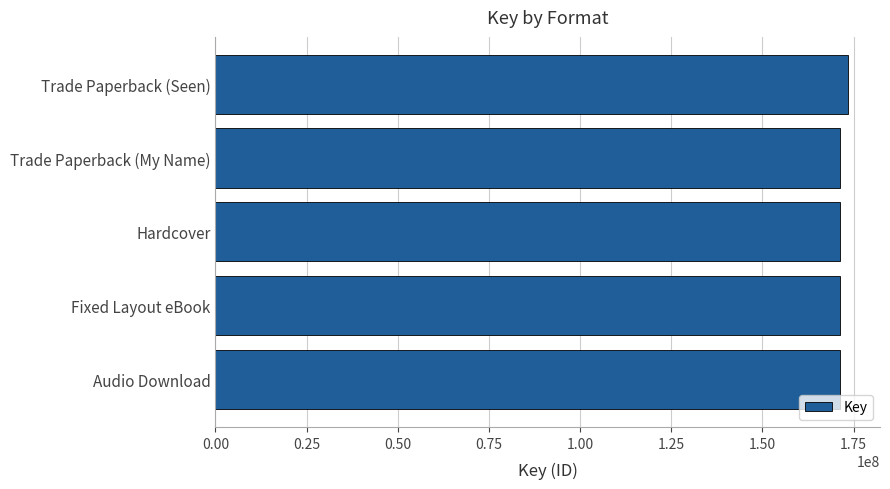

Reading top to bottom, extract all data points from this chart.

Trade Paperback (Seen)=173549038	Trade Paperback (My Name)=171196814	Hardcover=171196814	Fixed Layout eBook=171196814	Audio Download=171196814